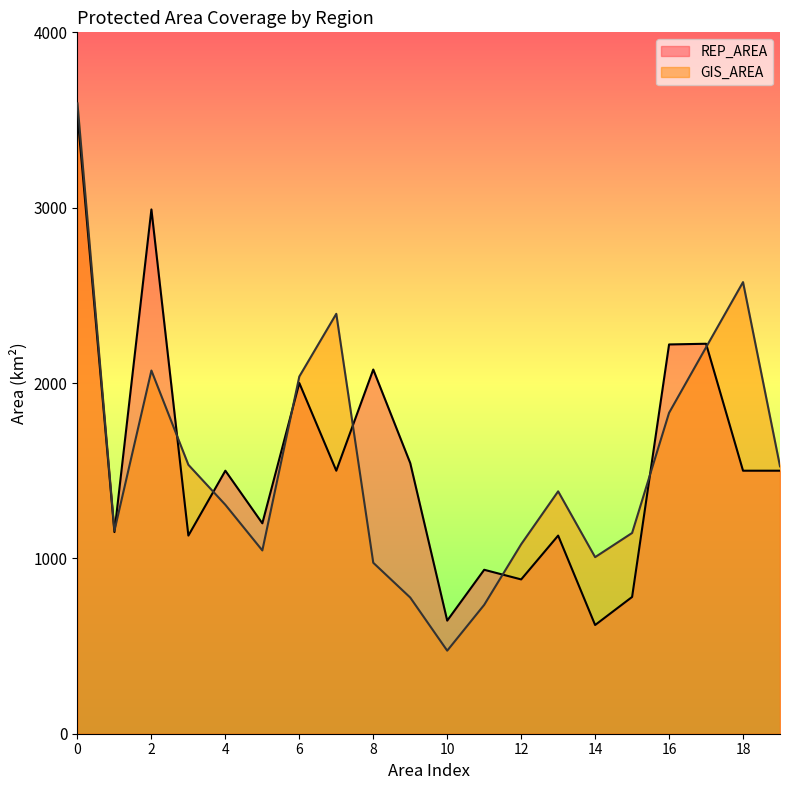

What is the total value across all series at 18?

4075.5